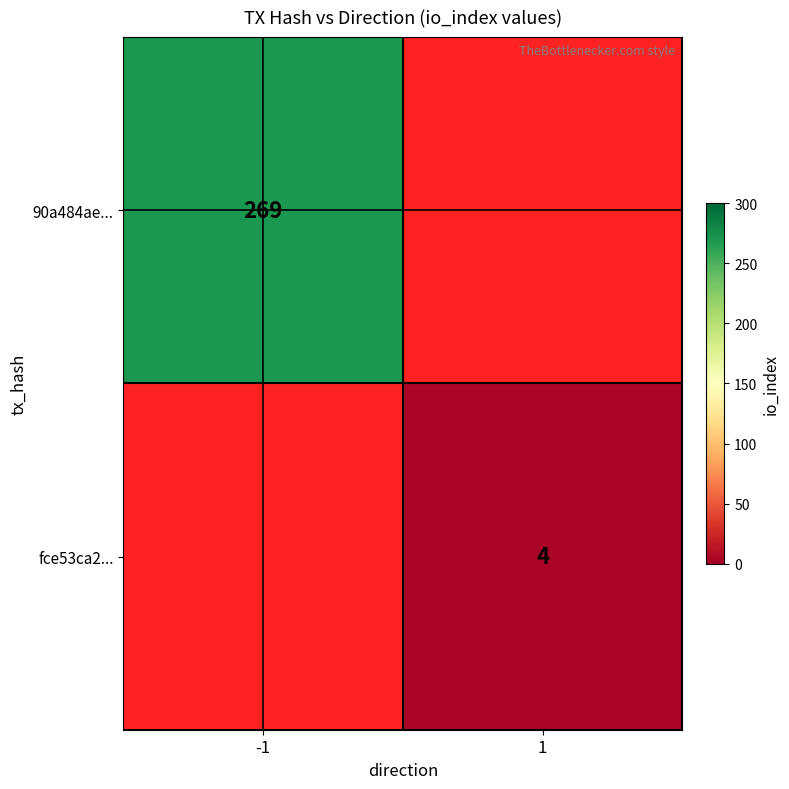

How many distinct data groups are displayed?

2